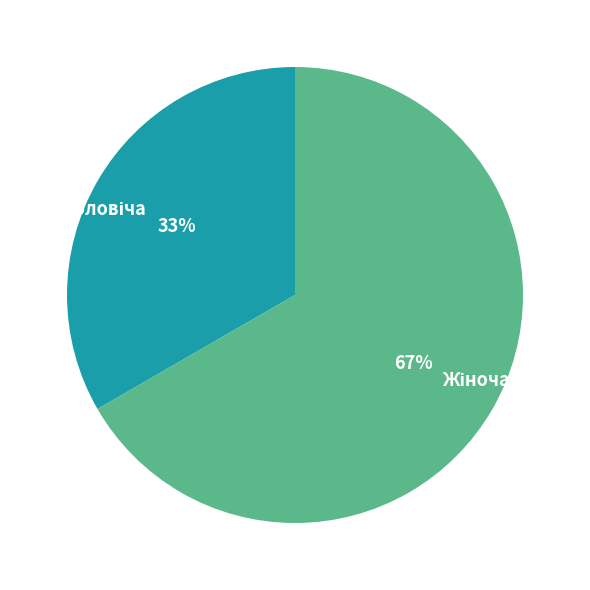

Is there a majority slice in this chart?

Yes